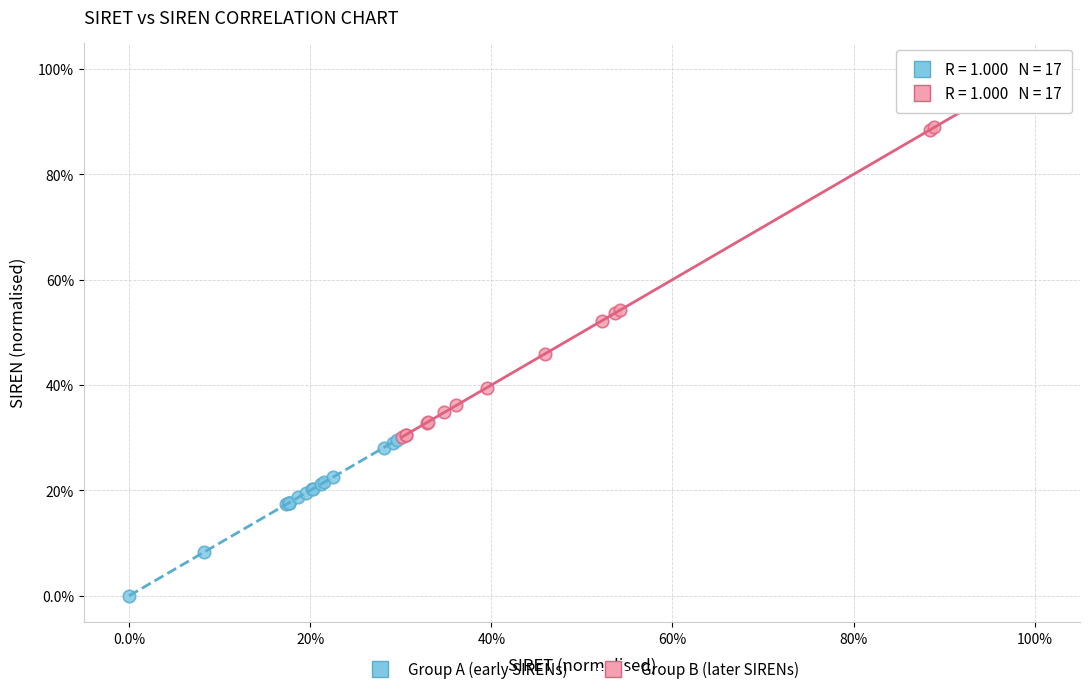

Which series contains the highest Y value?

Group B (later SIRENs)